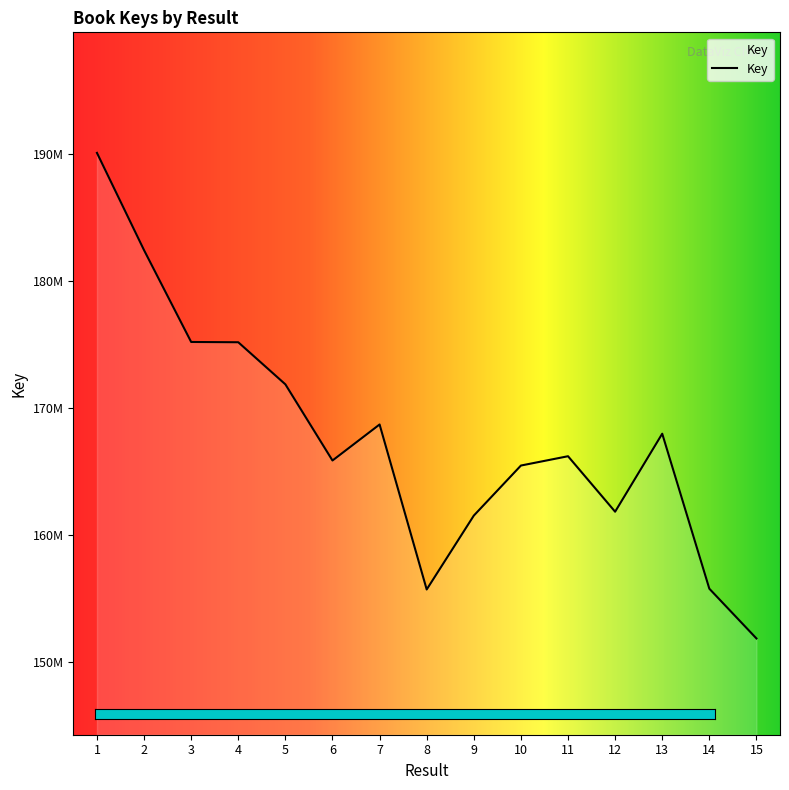

Reading right to left, transcribe all the data shown in this chart.

15=151818102	14=155740906	13=167962666	12=161812210	11=166186526	10=165451949	9=161504914	8=155679286	7=168689956	6=165848995	5=171854708	4=175172988	3=175195237	2=182432880	1=190105637